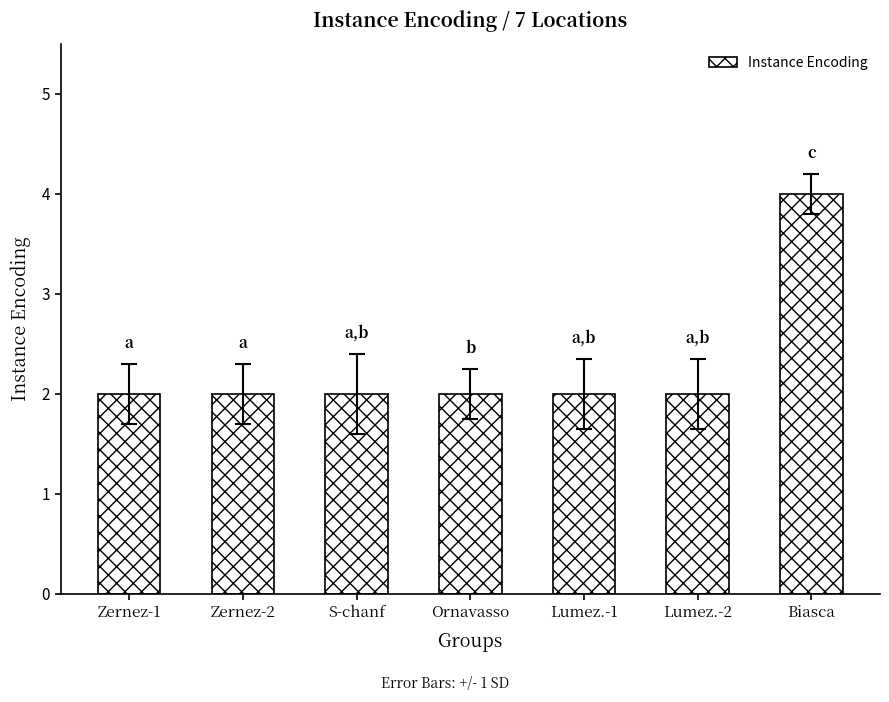

What is the maximum value shown in the chart?

4